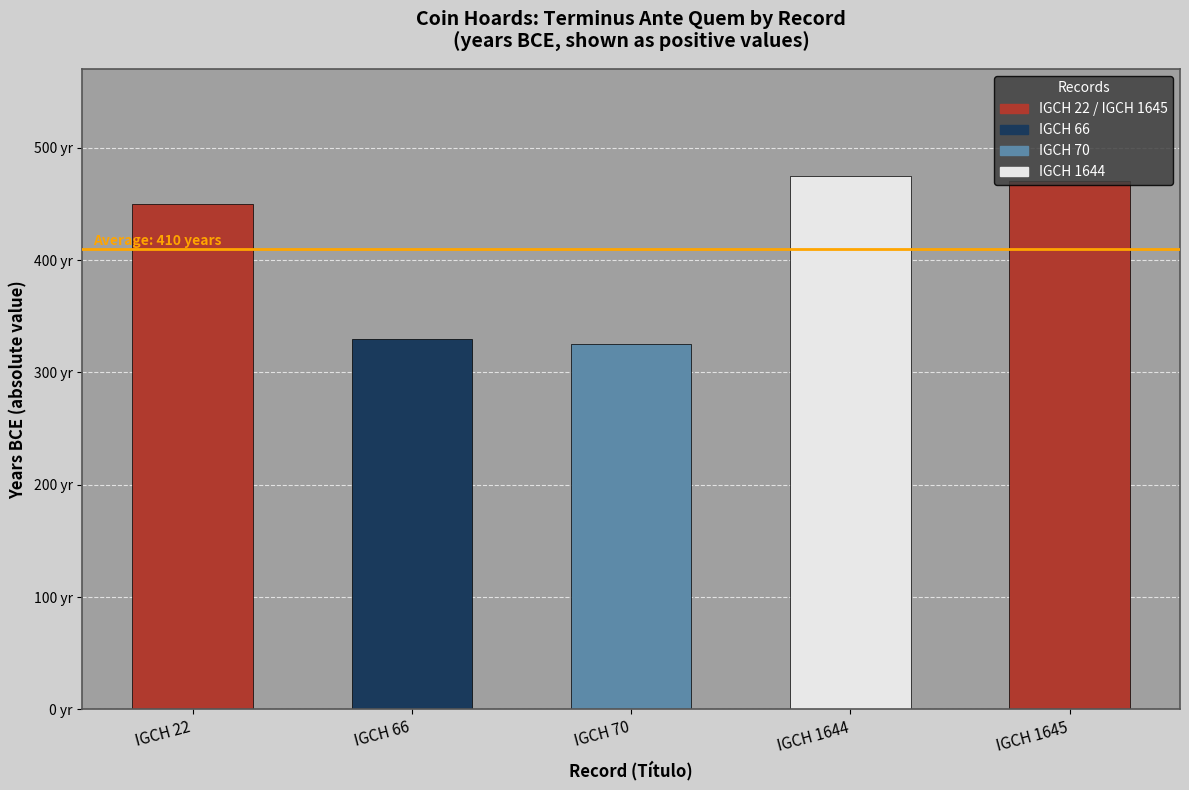

Does the chart contain any negative values?

No